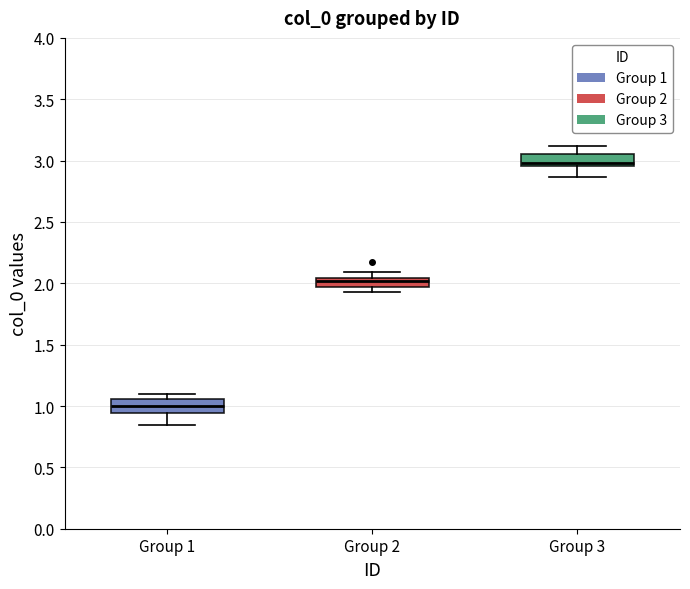

Where is the lower edge of the box for Group 2 on the y-axis? The values are not printed on the chart, so give them approximately, as read against the axis.

1.95